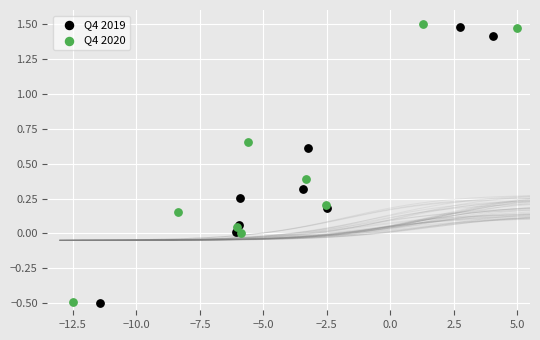

What are all the series names shown in the legend?

Q4 2019, Q4 2020